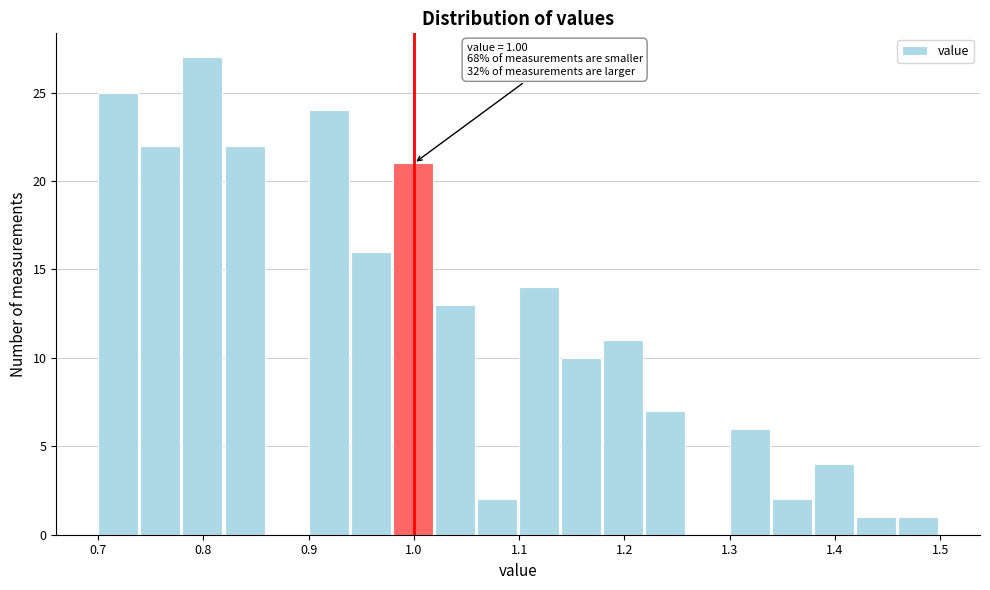

Over which range of the x-axis is the bar tallest?

0.78 to 0.82